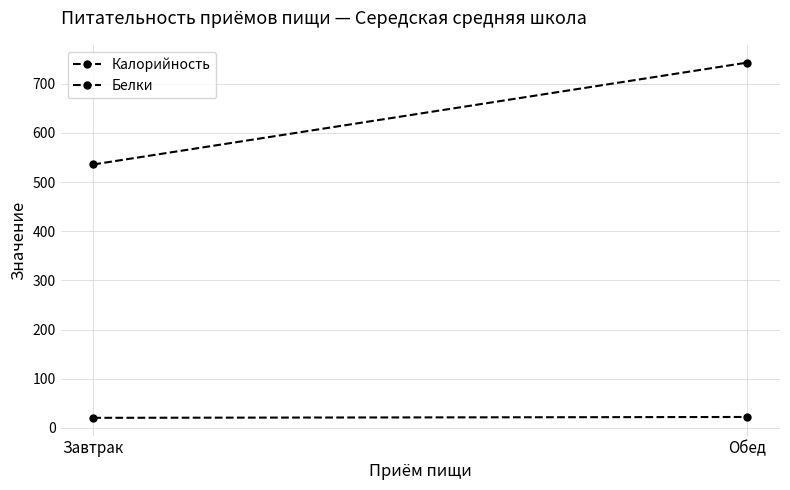

Which category has the lowest value in the Белки series?

Завтрак